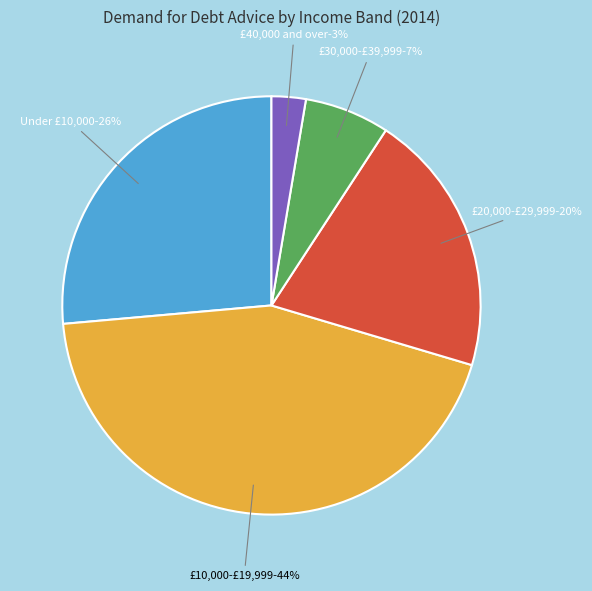

Is the sum of £40,000 and over and £30,000-£39,999 greater than half?

No